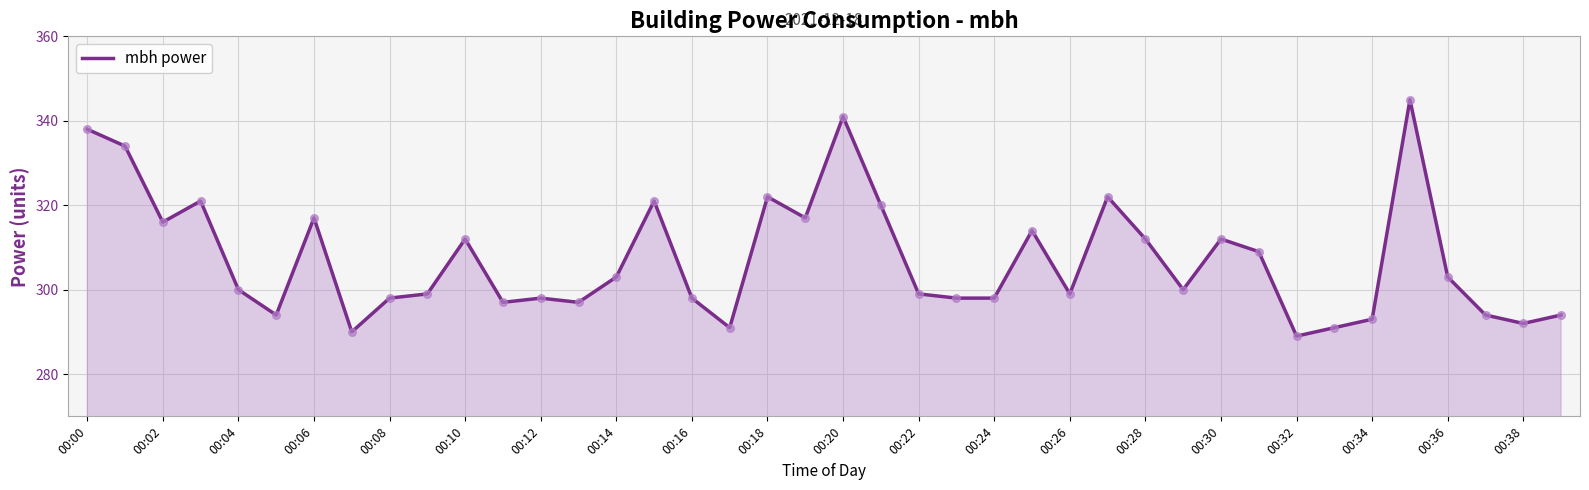

What is the difference between the maximum and minimum values?

56